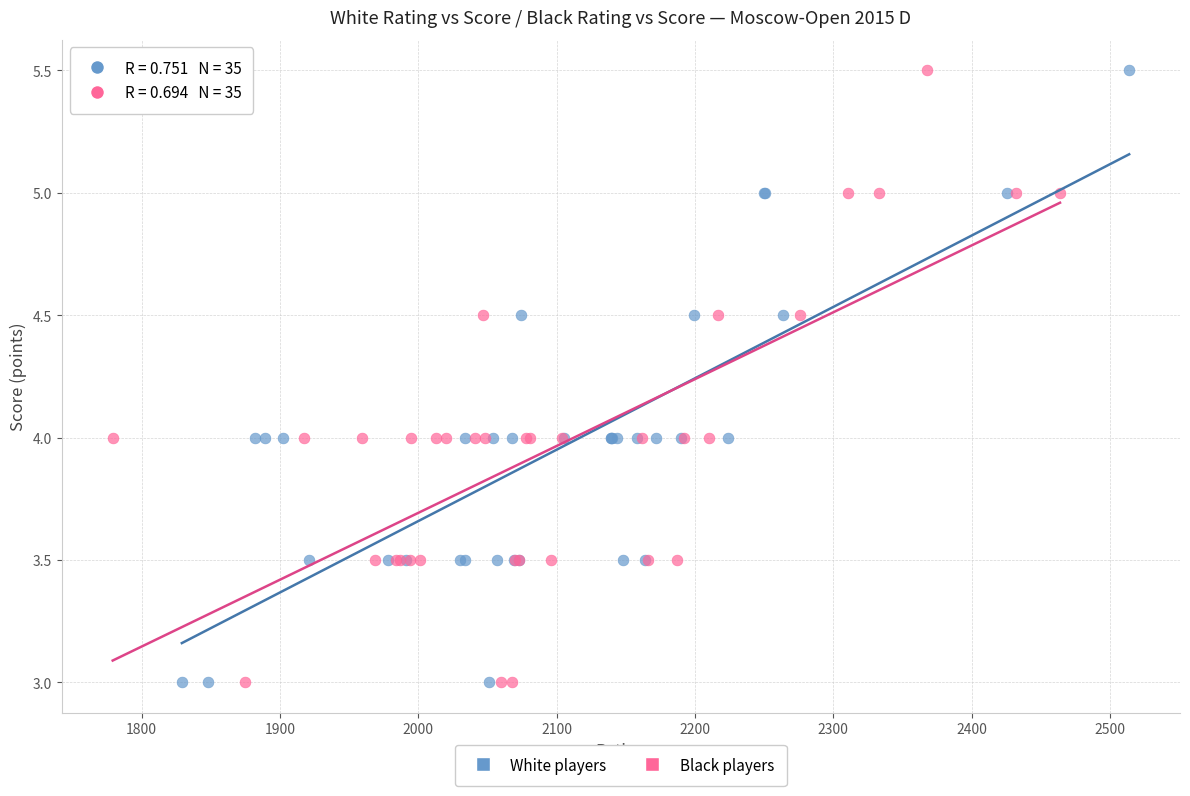

What are all the series names shown in the legend?

White players, Black players